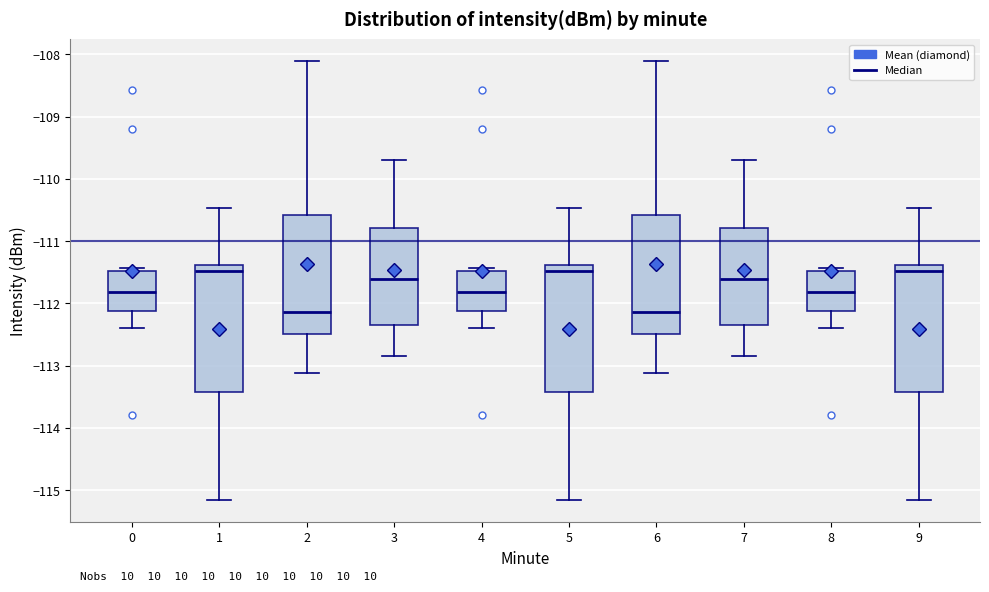

Reading left to right, read every box against the y-axis: the position of its median line, the range the box covers, and the ends of its whiskers. The values are not printed on the chart, so give them approximately, as read against the axis.

0: median -111.8, box -112.1 to -111.5, whiskers -112.4 to -111.4
1: median -111.5, box -113.4 to -111.4, whiskers -115.2 to -110.5
2: median -112.1, box -112.5 to -110.6, whiskers -113.1 to -108.1
3: median -111.6, box -112.3 to -110.8, whiskers -112.8 to -109.7
4: median -111.8, box -112.1 to -111.5, whiskers -112.4 to -111.4
5: median -111.5, box -113.4 to -111.4, whiskers -115.2 to -110.5
6: median -112.1, box -112.5 to -110.6, whiskers -113.1 to -108.1
7: median -111.6, box -112.3 to -110.8, whiskers -112.8 to -109.7
8: median -111.8, box -112.1 to -111.5, whiskers -112.4 to -111.4
9: median -111.5, box -113.4 to -111.4, whiskers -115.2 to -110.5